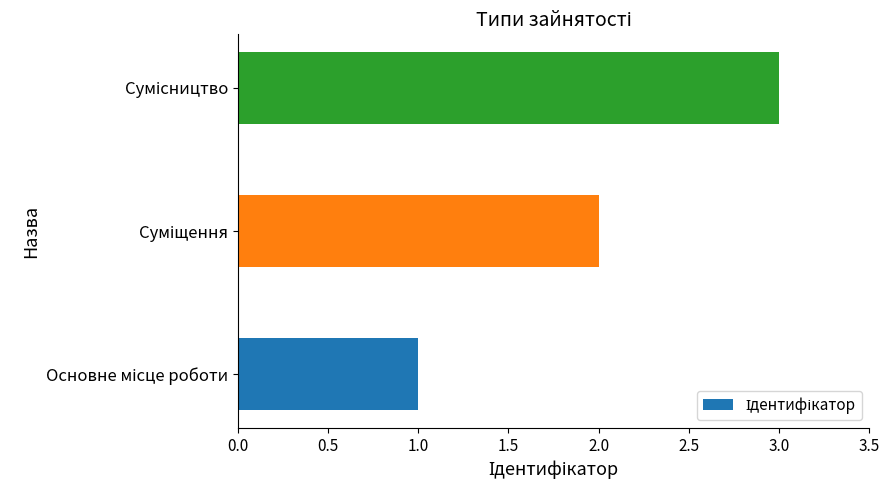

What is the sum of all values?

6